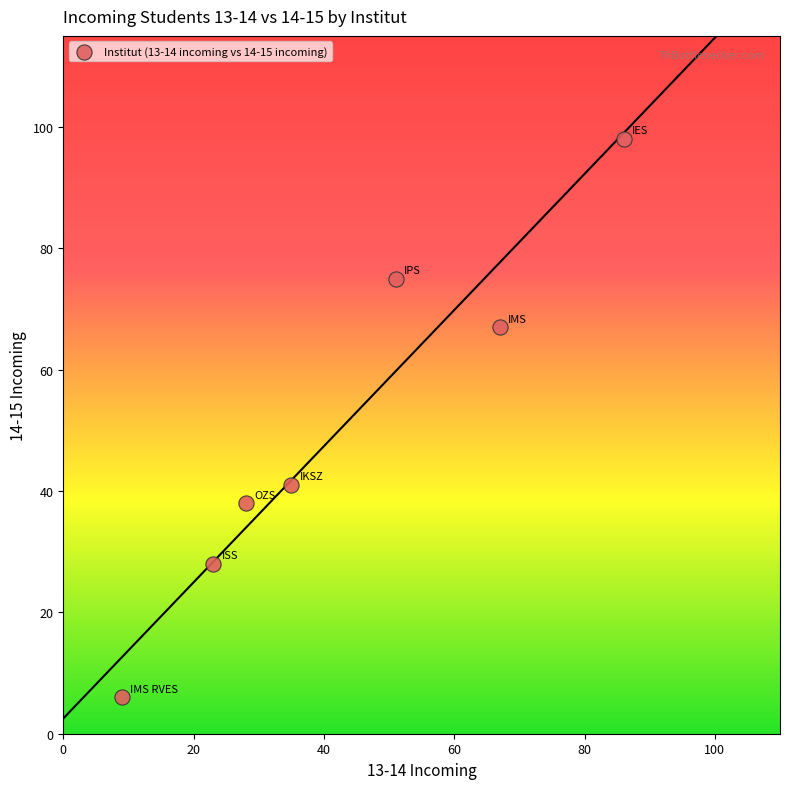

What is the range of Y values (max minus min)?

92